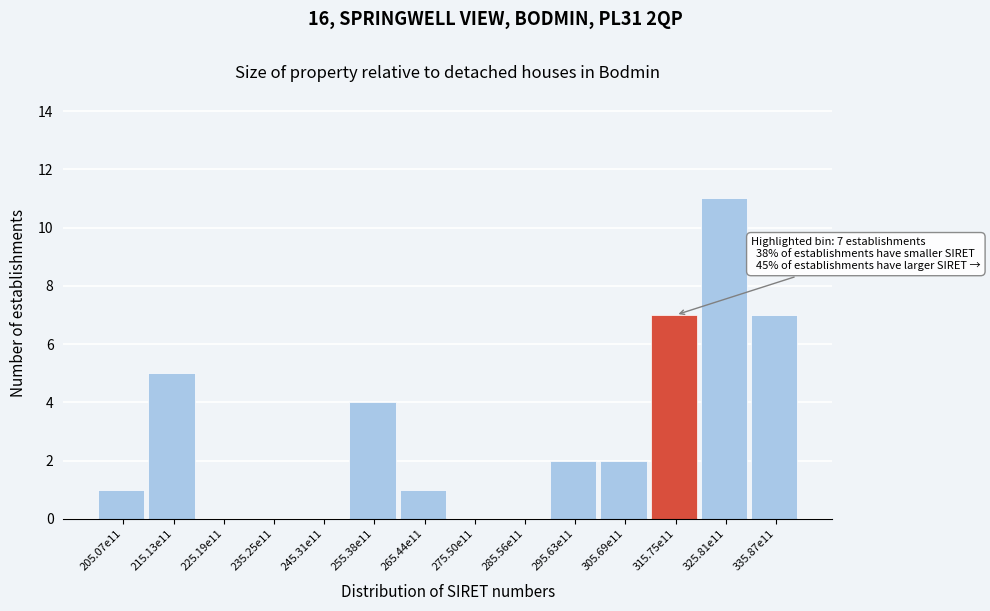

Reading right to left, what are all the values shown in this chart?

335.87e11=7	325.81e11=11	315.75e11=7	305.69e11=2	295.63e11=2	285.56e11=0	275.50e11=0	265.44e11=1	255.38e11=4	245.31e11=0	235.25e11=0	225.19e11=0	215.13e11=5	205.07e11=1